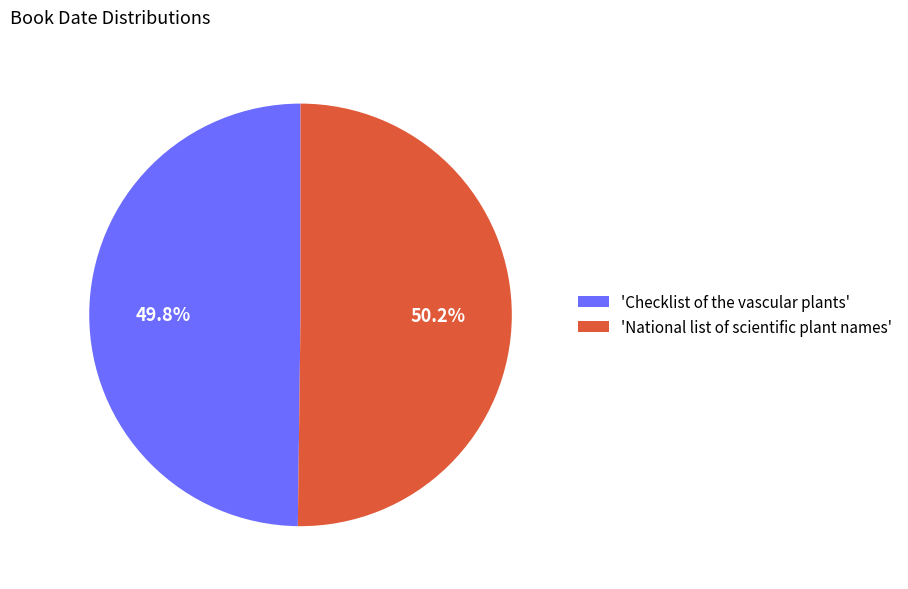

How much of the chart is everything except 'National list of scientific plant names'?

49.8%